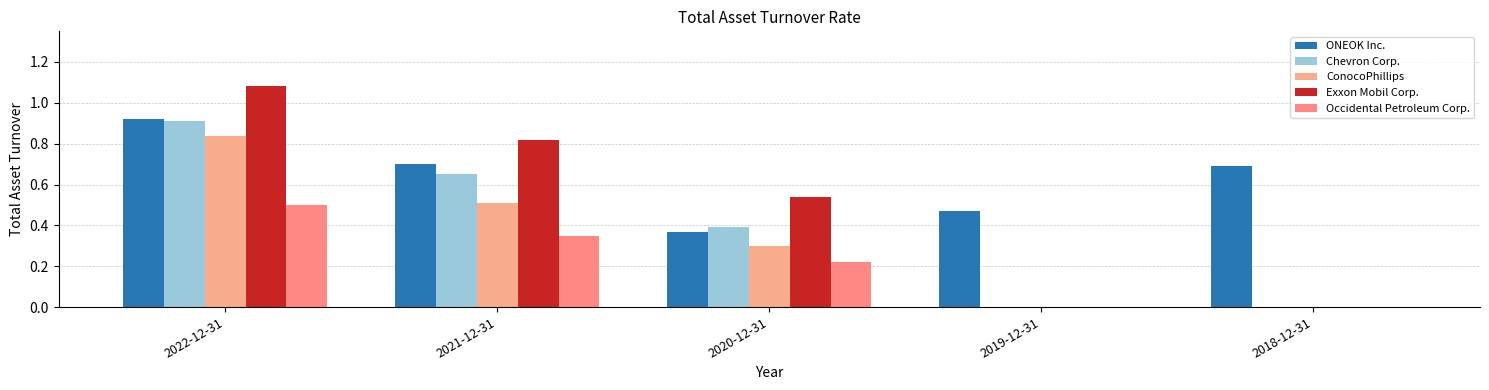

Which series has the largest range (max minus min)?

Exxon Mobil Corp.